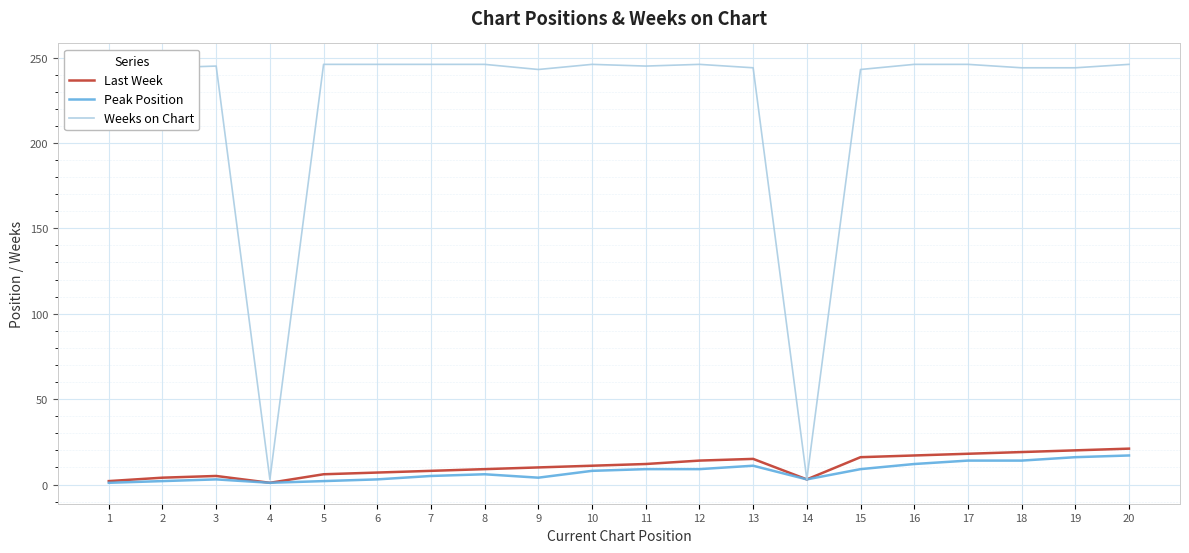

Reading right to left, transcribe all the data shown in this chart.

Last Week: 20=21	19=20	18=19	17=18	16=17	15=16	14=3	13=15	12=14	11=12	10=11	9=10	8=9	7=8	6=7	5=6	4=1	3=5	2=4	1=2
Peak Position: 20=17	19=16	18=14	17=14	16=12	15=9	14=3	13=11	12=9	11=9	10=8	9=4	8=6	7=5	6=3	5=2	4=1	3=3	2=2	1=1
Weeks on Chart: 20=246	19=244	18=244	17=246	16=246	15=243	14=3	13=244	12=246	11=245	10=246	9=243	8=246	7=246	6=246	5=246	4=3	3=245	2=244	1=246